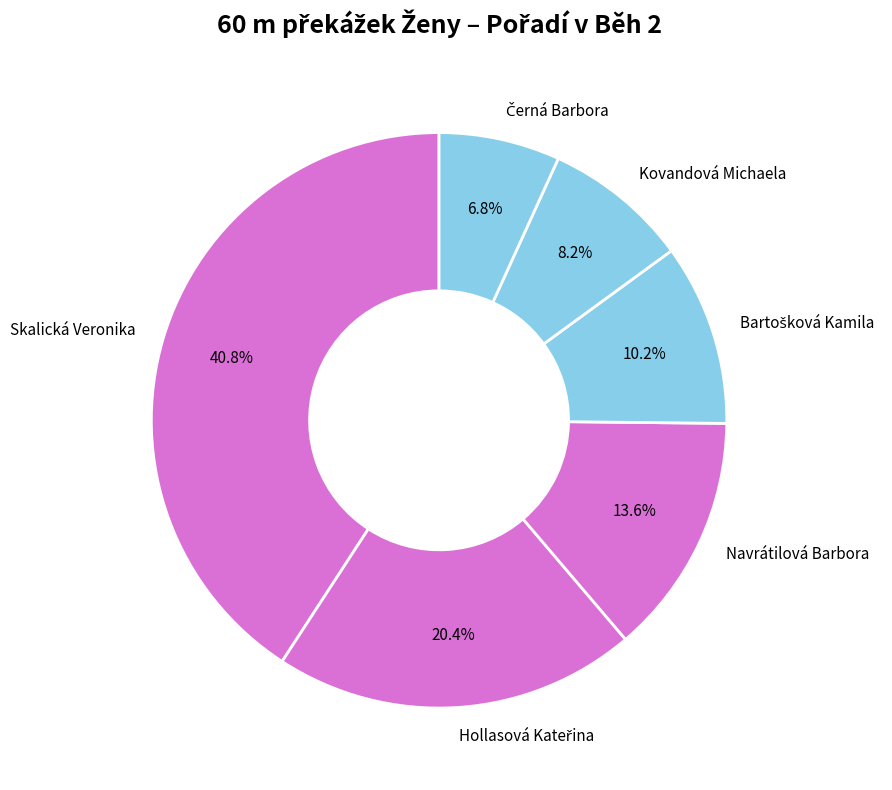

Is there any slice that represents more than half of the pie?

No